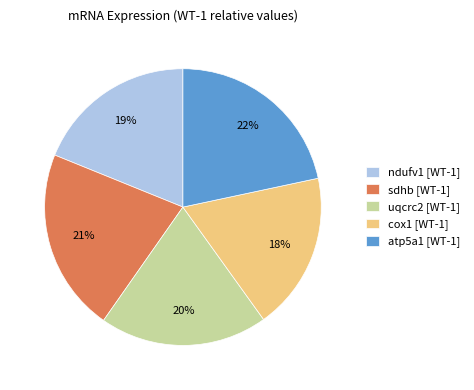

To the nearest percent, what portion does cox1 [WT-1] represent?

18%